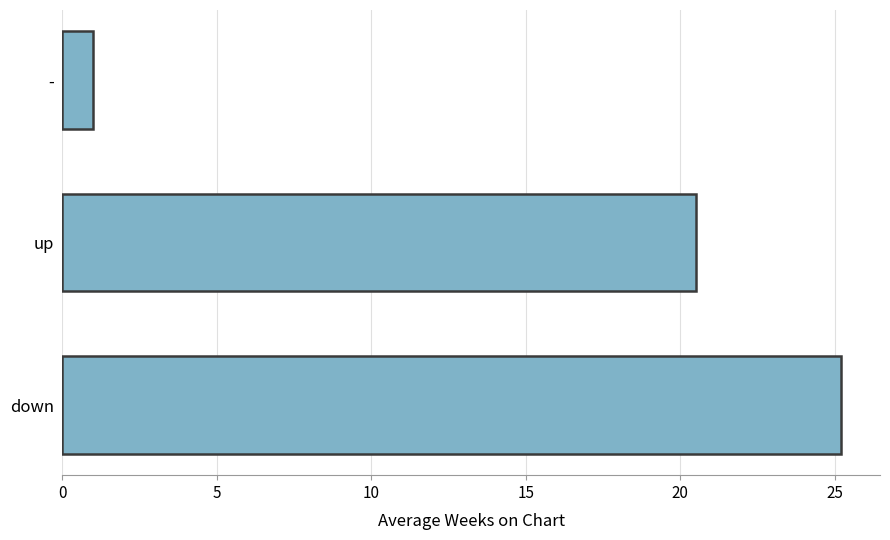

Reading bottom to top, what are all the values shown in this chart?

25.2	20.5	1.0